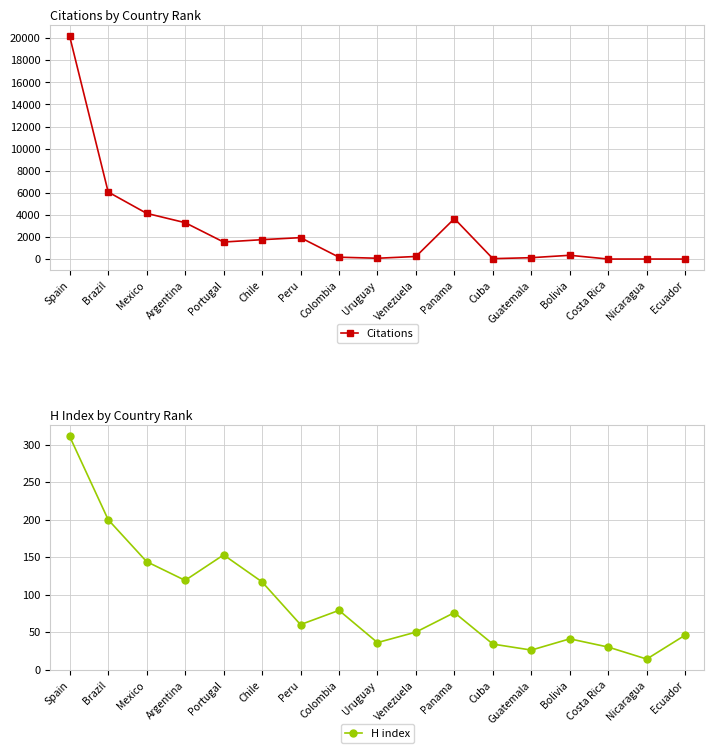

At which category is the sum across all series the highest?

Spain